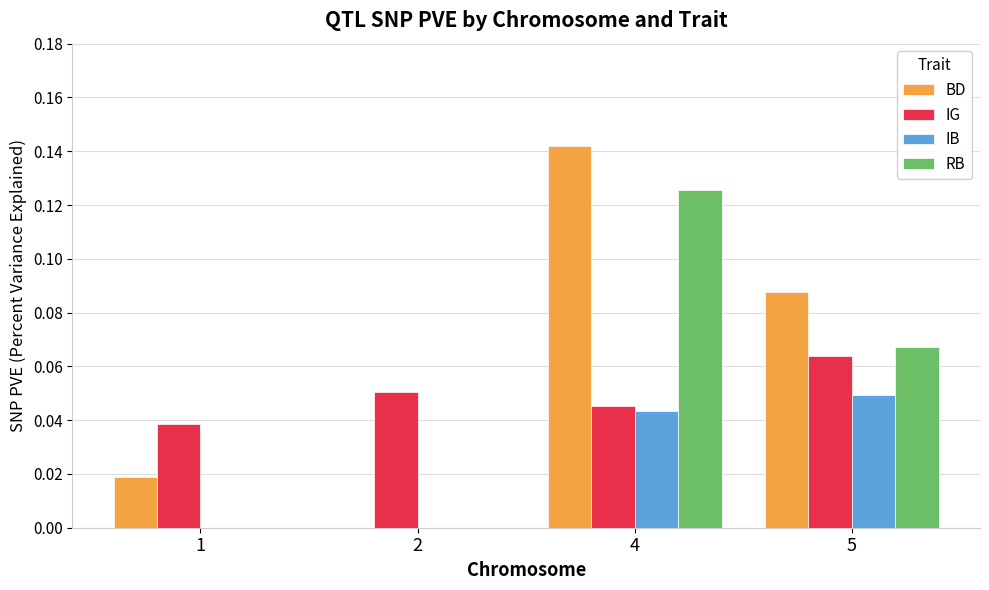

What is the total value across all series at 5?

0.3